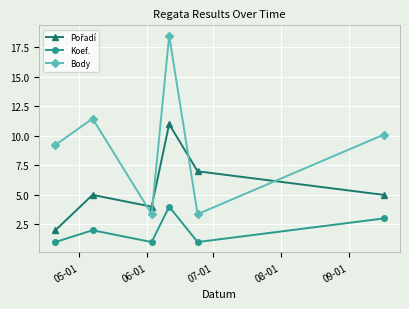

What is the value of the Body point at the 5th from the left?

3.4